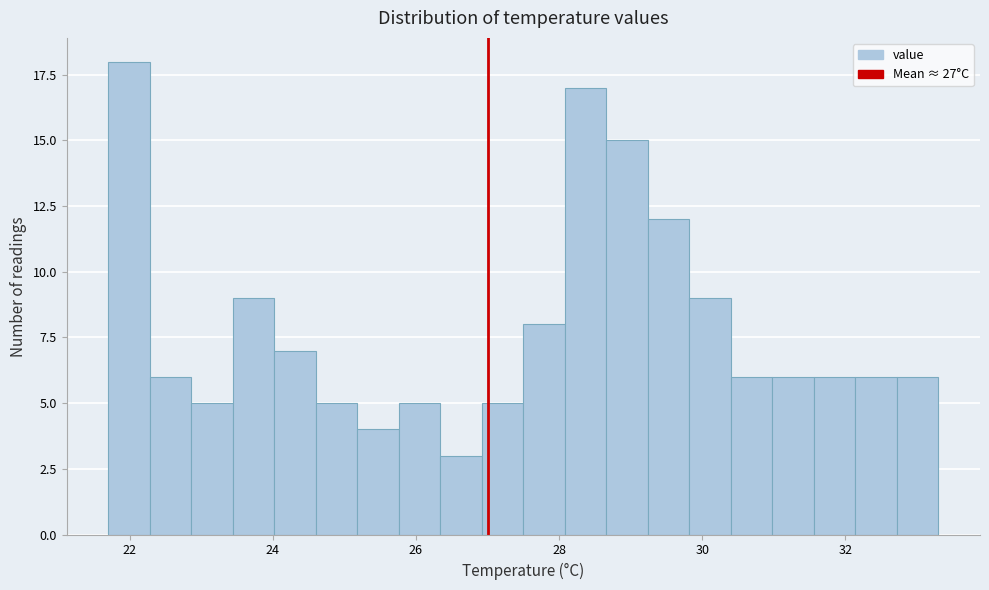

Read against the x-axis, roughly where is the centre of the tallest bar?

22.0